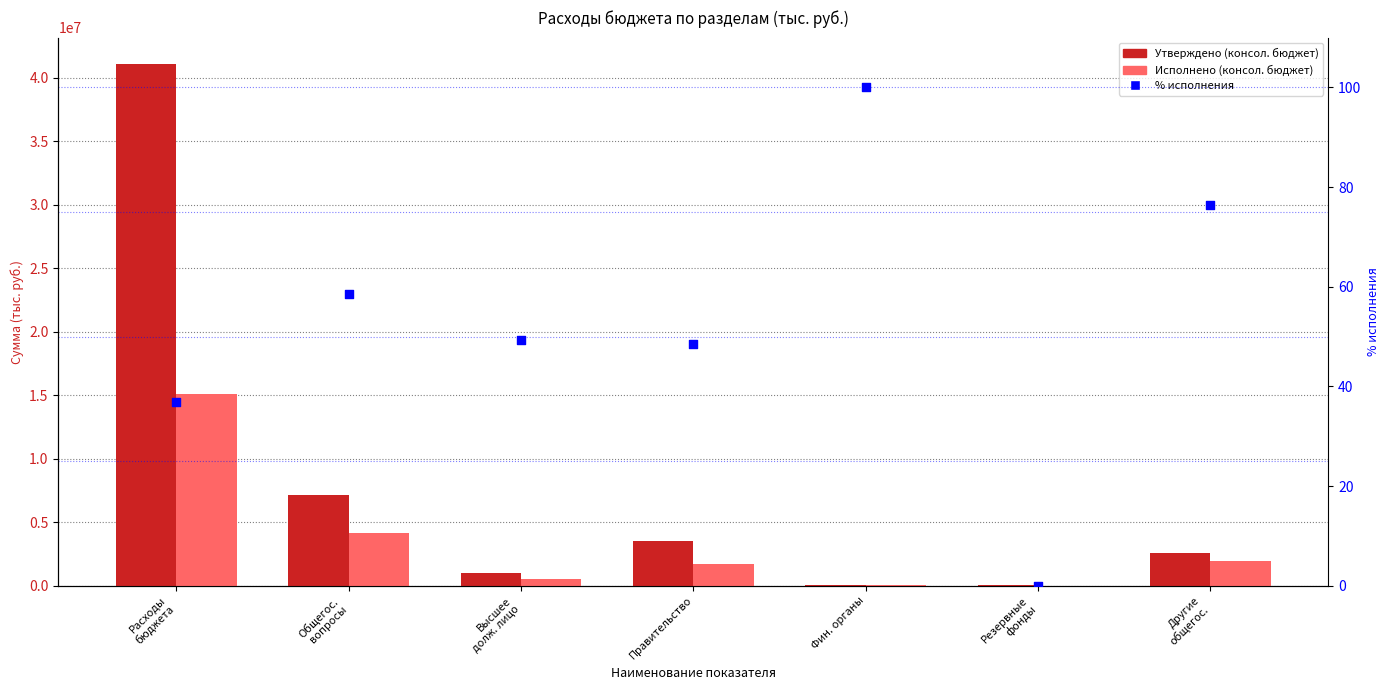

Is the value of Исполнено (консол. бюджет) at Общегос.
вопросы greater than the value of % исполнения at Расходы
бюджета?

Yes